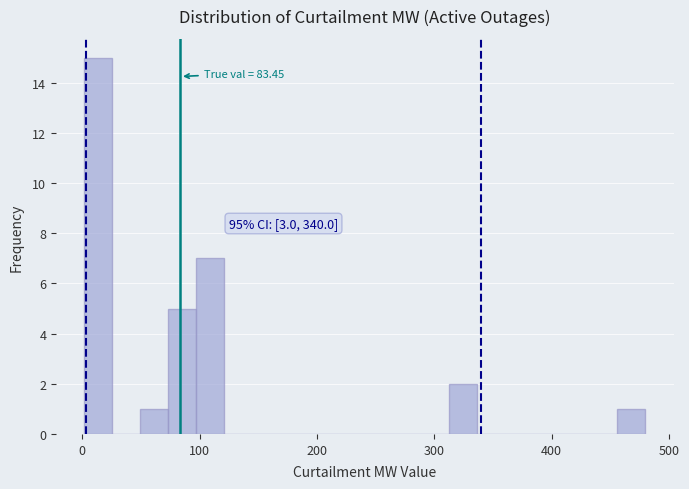

Read against the x-axis, roughly where is the centre of the tallest bar?

10